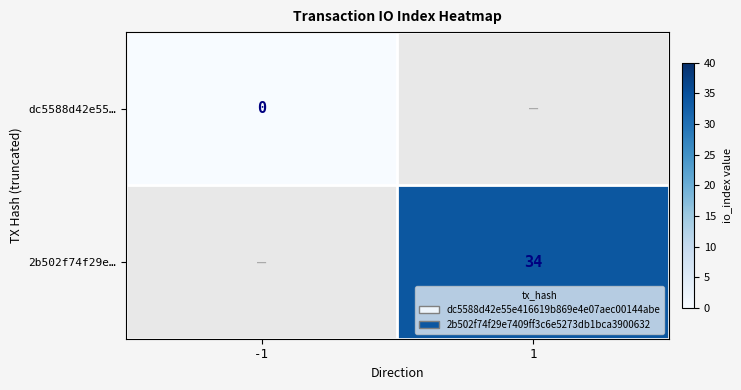

Which series changed the most between -1 and 1?

2b502f74f29e…